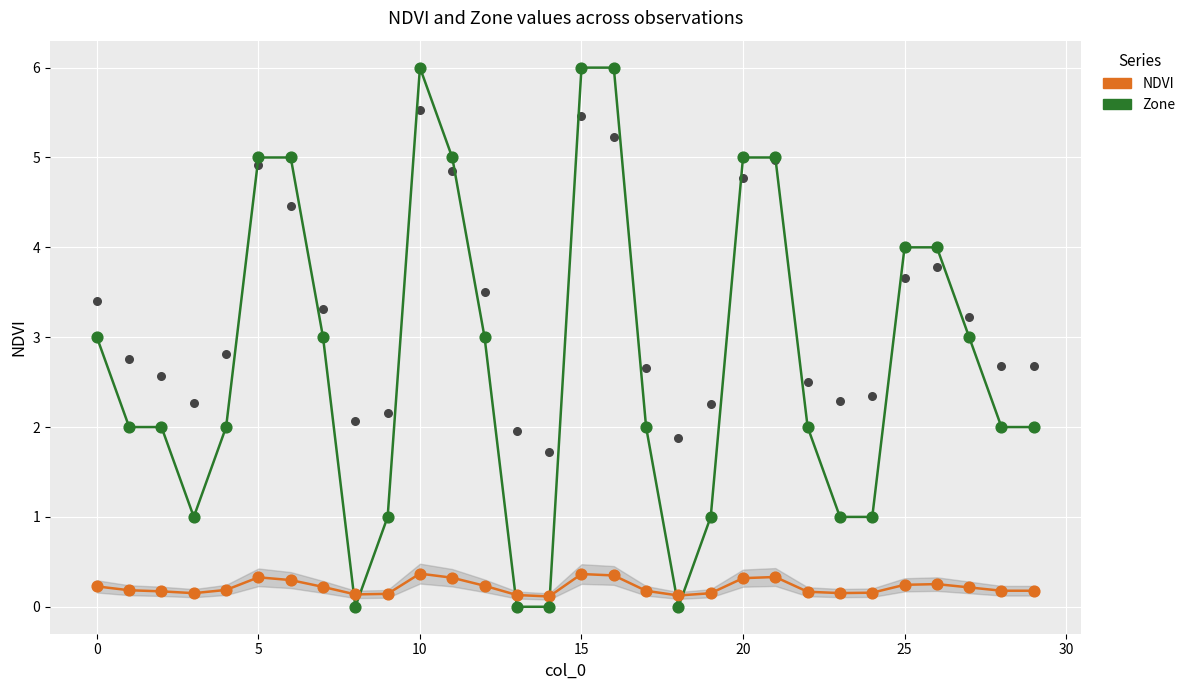

At which category is the sum across all series the highest?

10